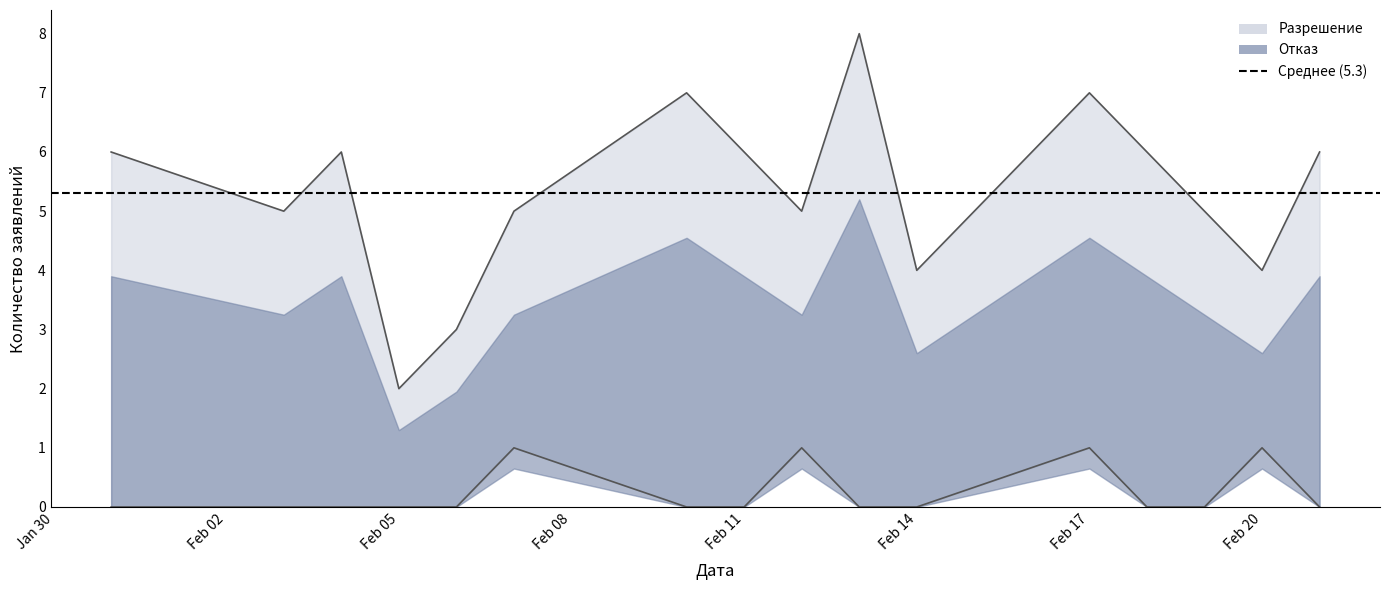

Which series has the largest range (max minus min)?

Разрешение